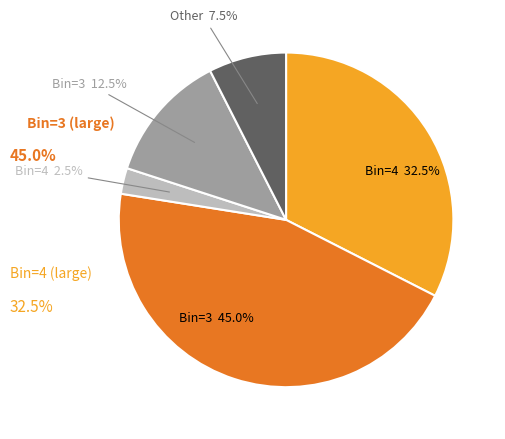

Is there any slice that represents more than half of the pie?

No